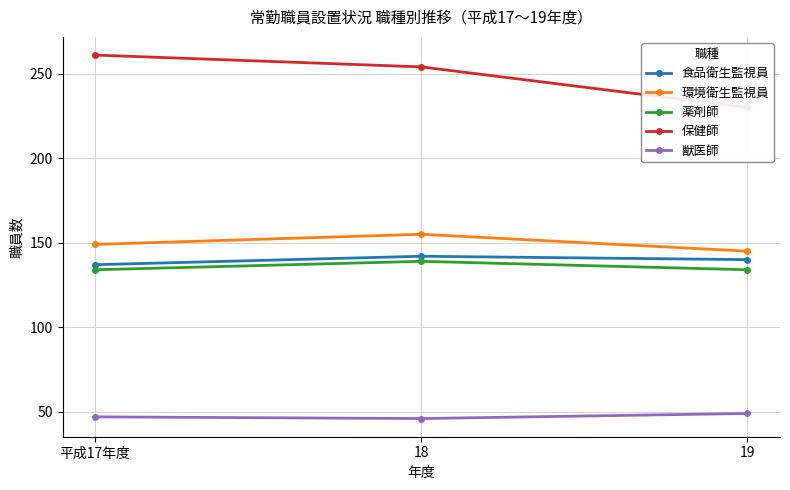

Which series changed the most between 平成17年度 and 18?

保健師